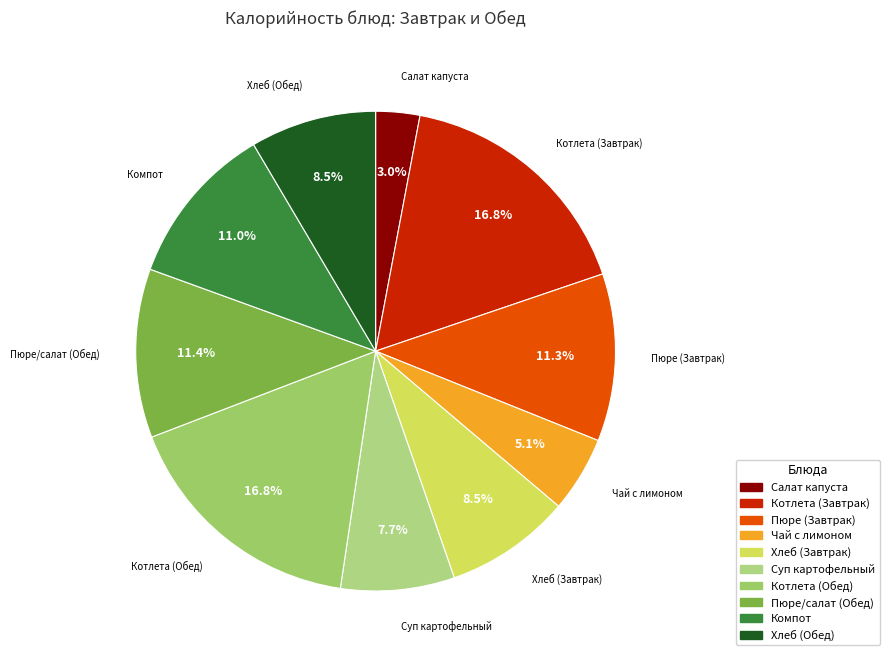

Between Хлеб (Обед) and Пюре/салат (Обед), which is larger?

Пюре/салат (Обед)